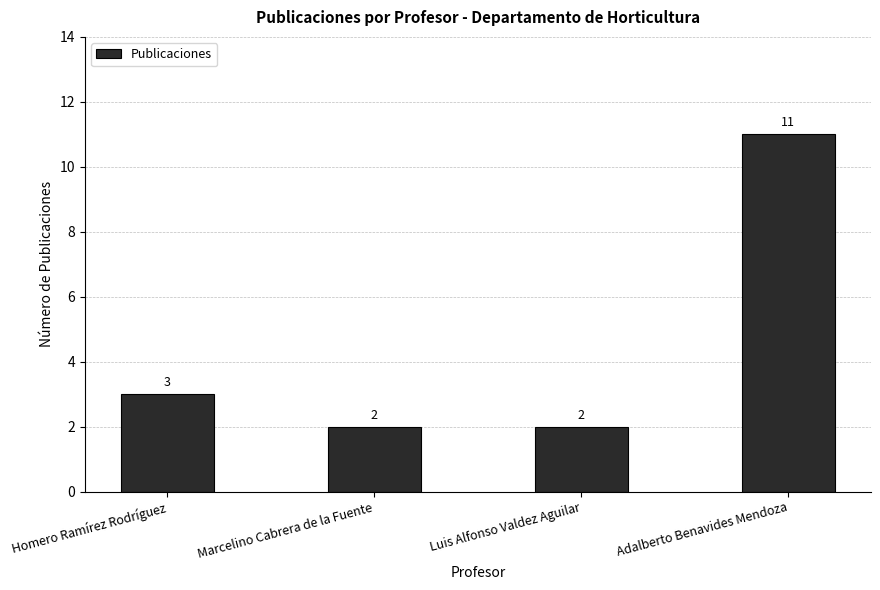

What is the difference between the maximum and minimum values?

9